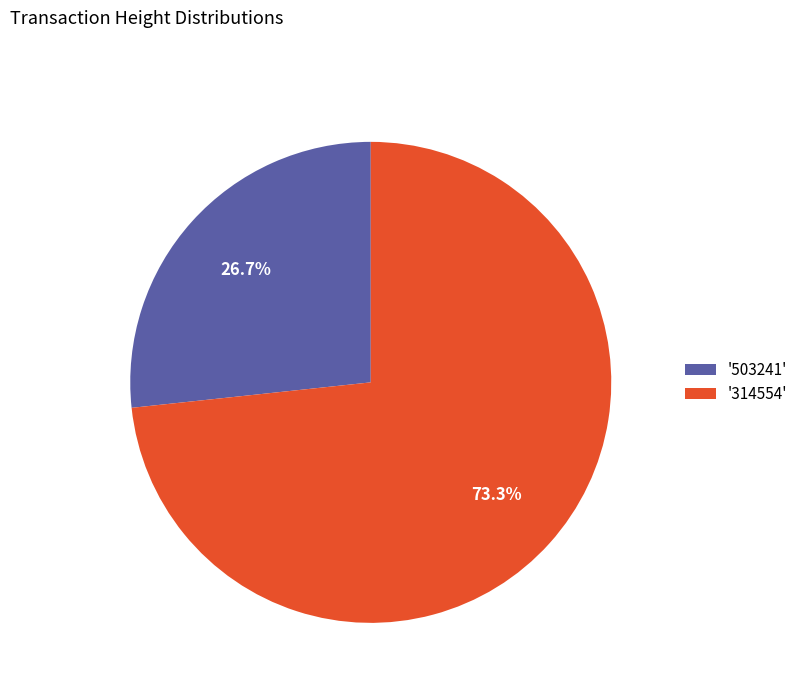

Which has a higher value, '503241' or '314554'?

'314554'